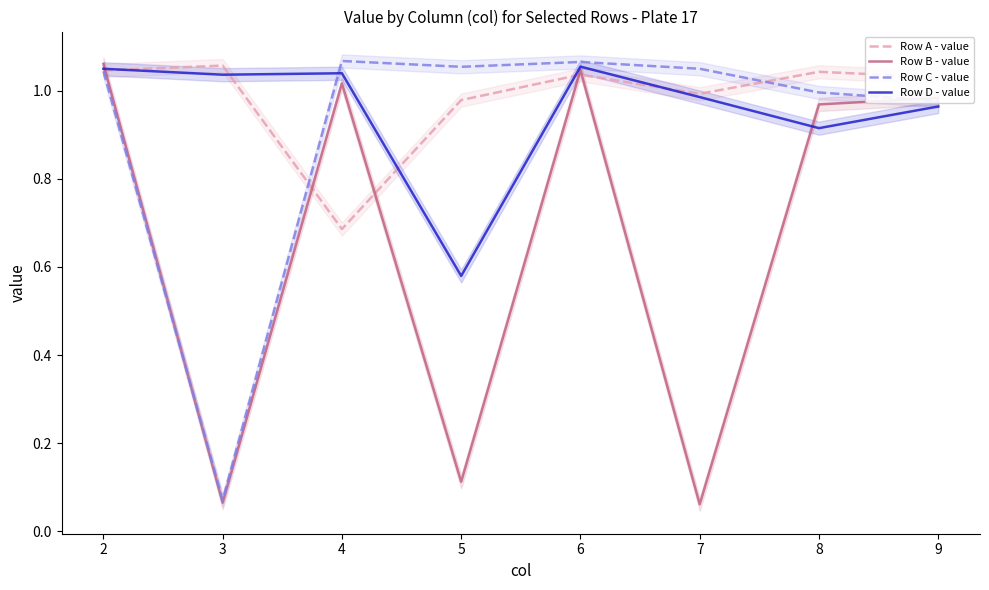

What is the value of the Row A - value point at the 6th from the left?

1.0